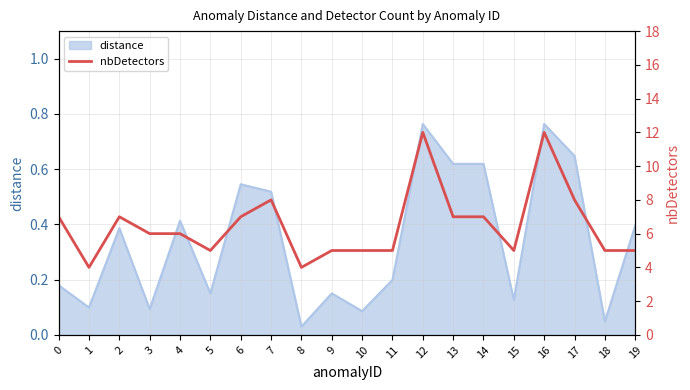

Reading left to right, extract all data points from this chart.

0=7	1=4	2=7	3=6	4=6	5=5	6=7	7=8	8=4	9=5	10=5	11=5	12=12	13=7	14=7	15=5	16=12	17=8	18=5	19=5